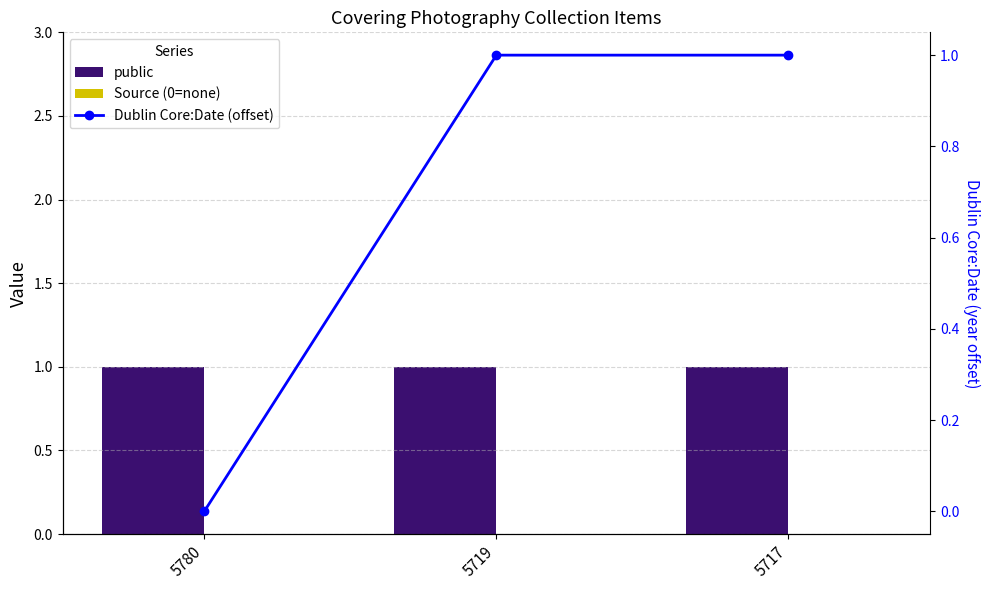

How many Dublin Core:Date (offset) values are between 0 and 1?

3